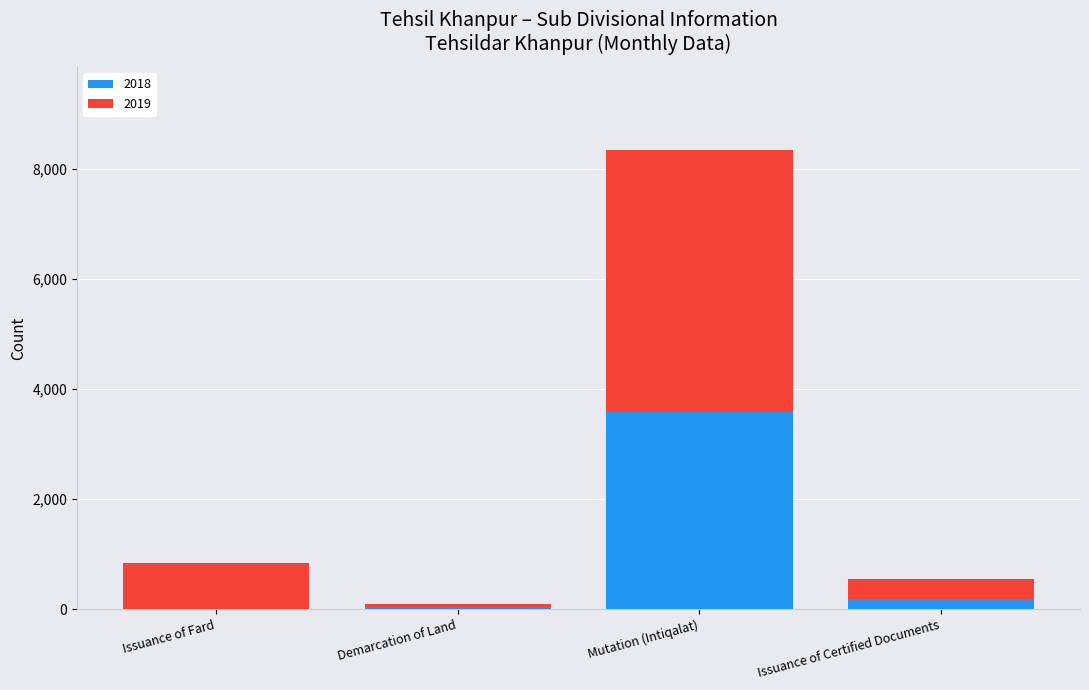

Where is 2018 nearest to the value 1797?

Issuance of Certified Documents